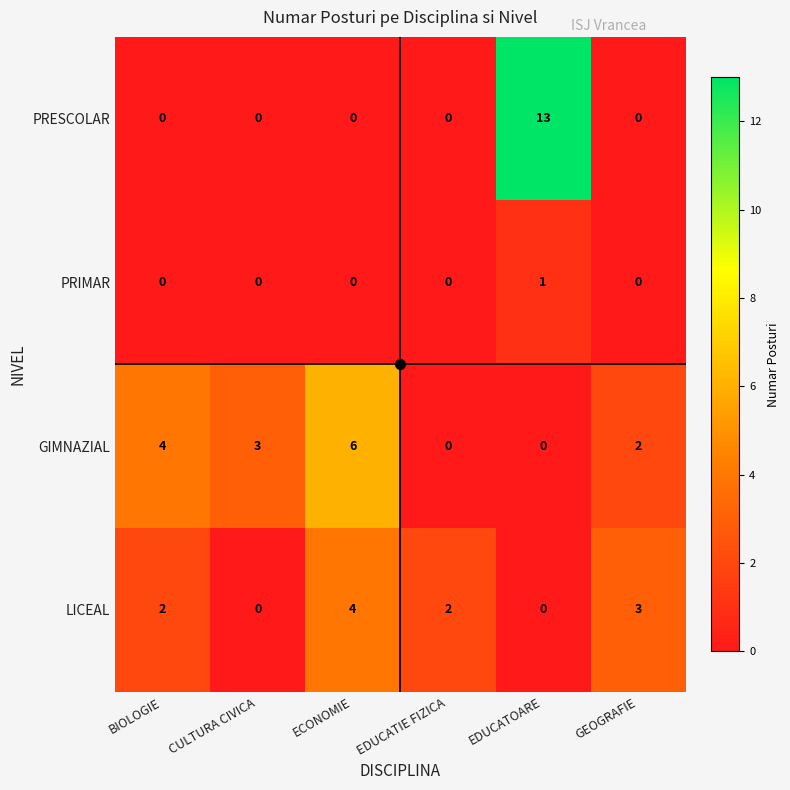

What is the difference between the highest and lowest values at EDUCATOARE?

13